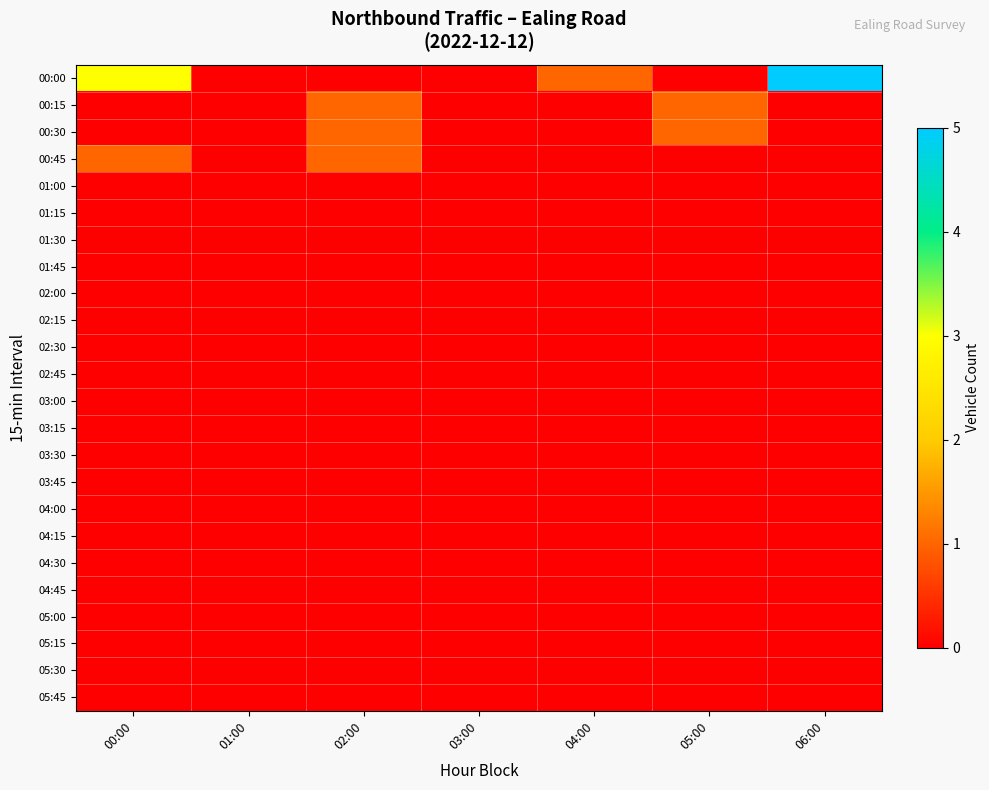

Which series has the largest total across all categories?

00:00